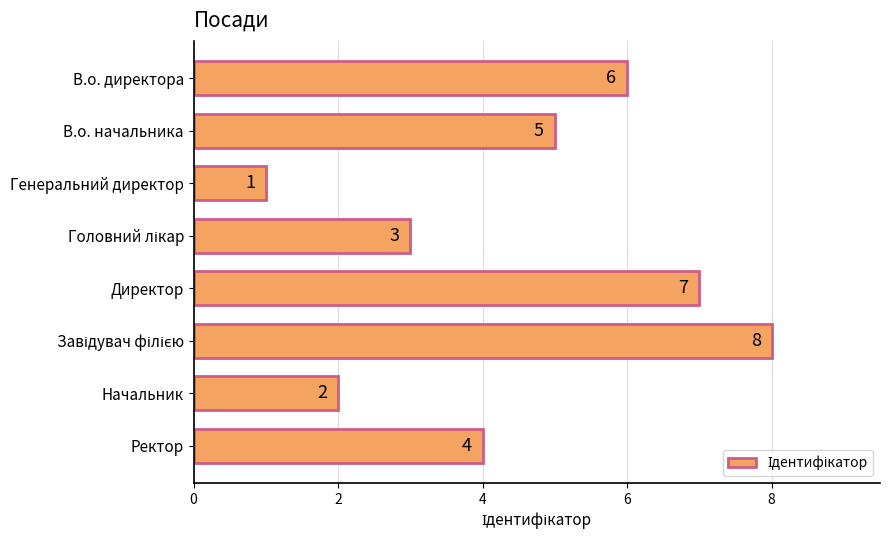

Are the bars horizontal?

Yes